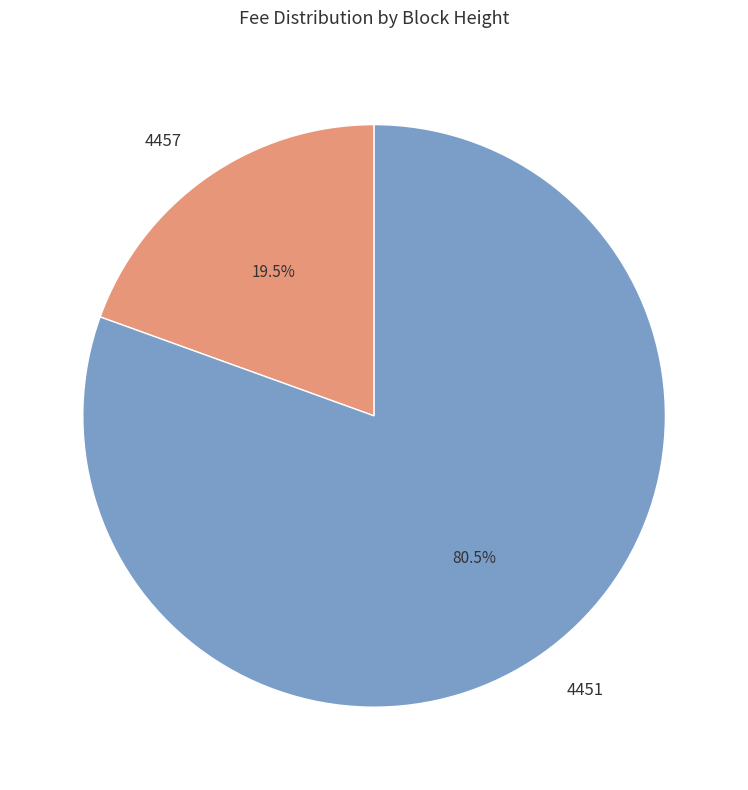

Approximately how many times larger is the value at 4457 compared to 4451?

0.2